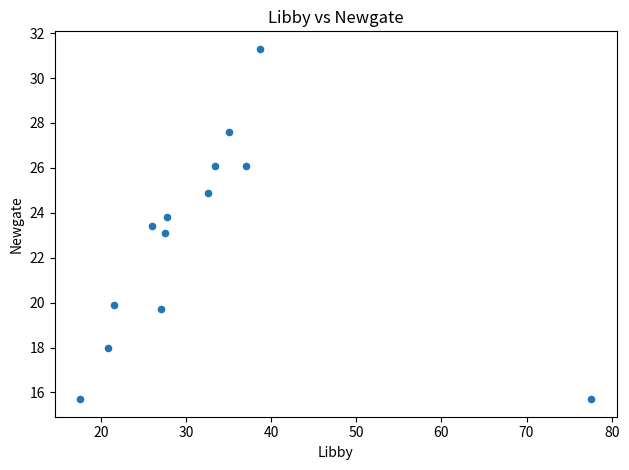

What is the range of X values (max minus min)?

60.0